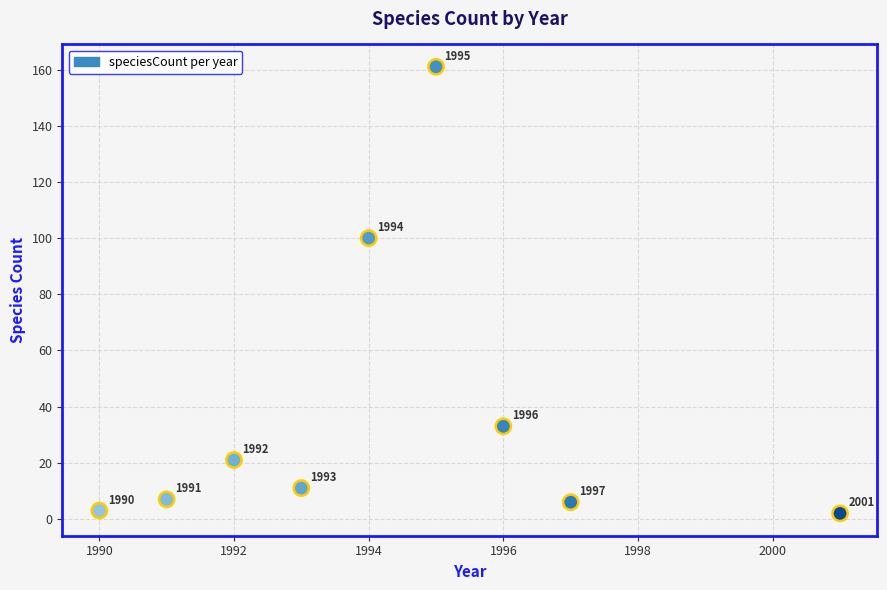

What is the range of X values (max minus min)?

11